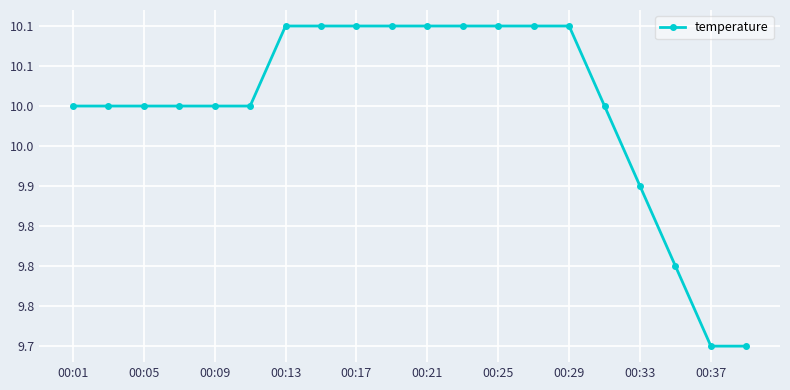

Is this an area chart (filled region under the line)?

No